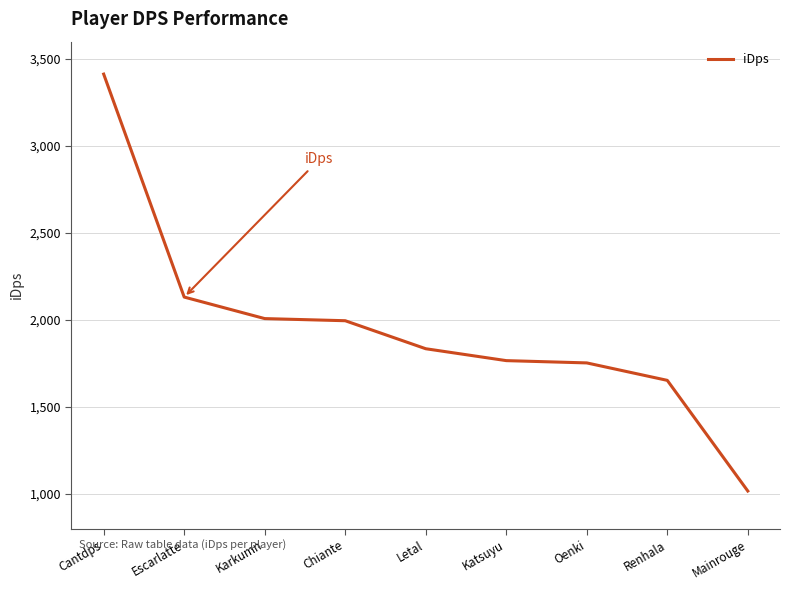

What is the difference between the maximum and minimum values?

2396.8